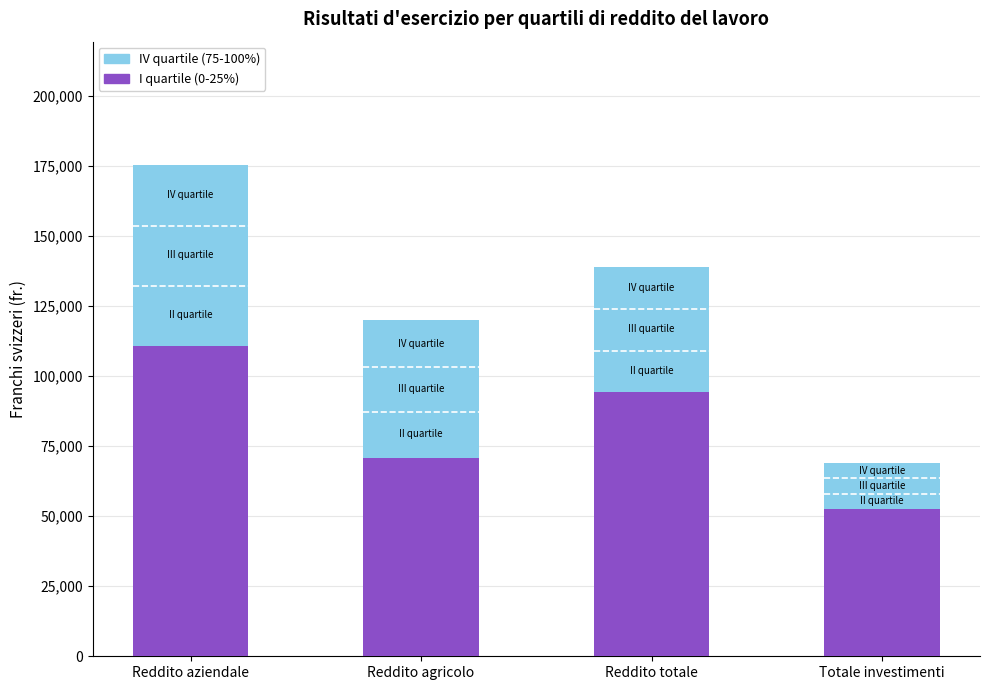

What are all the series names shown in the legend?

I quartile (0-25%), IV quartile (75-100%)